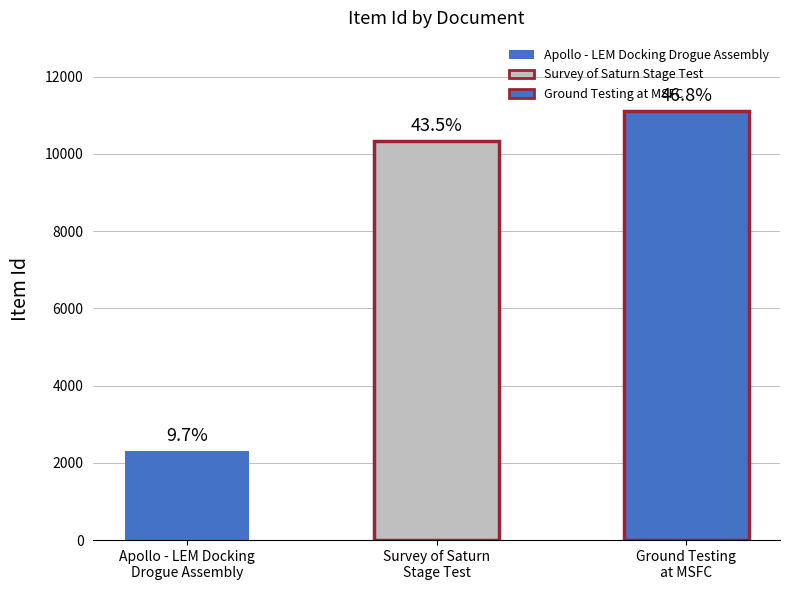

Where is the data nearest to the value 6706?

Survey of Saturn
Stage Test